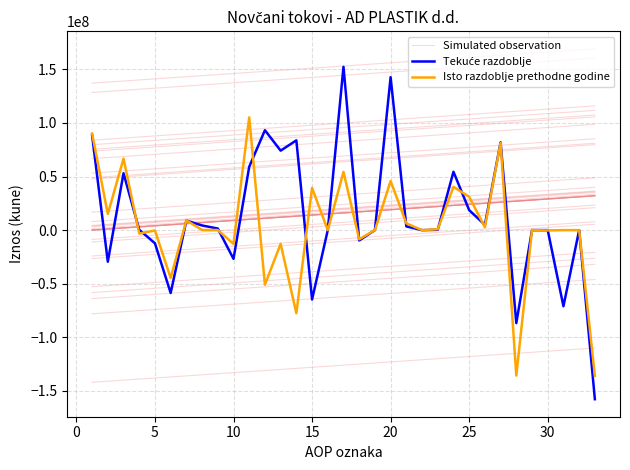

What is the total value across all series at 30?

108436344.6